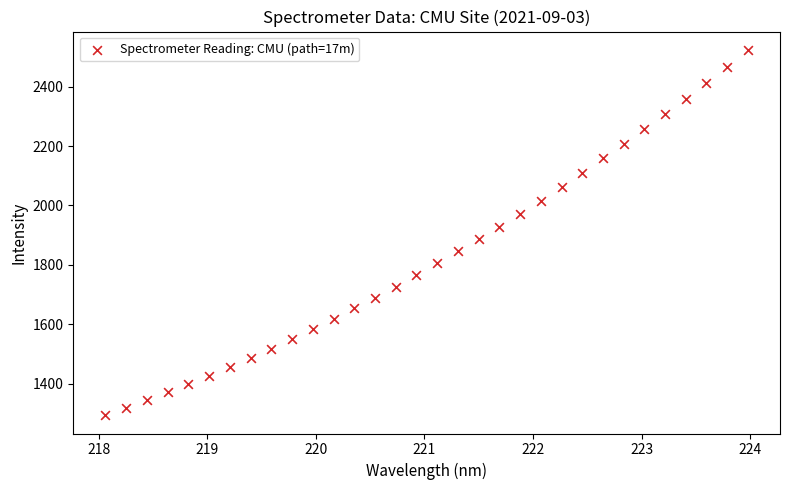

What is the range of X values (max minus min)?

5.9